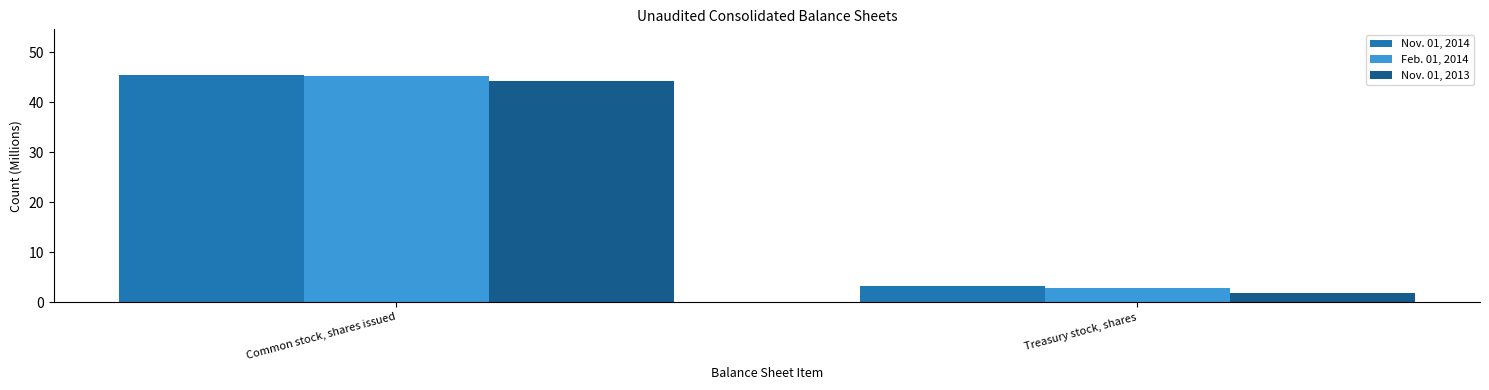

Reading right to left, list all the values displayed in this chart.

Nov. 01, 2014: Treasury stock, shares=3.2	Common stock, shares issued=45.5
Feb. 01, 2014: Treasury stock, shares=2.9	Common stock, shares issued=45.2
Nov. 01, 2013: Treasury stock, shares=1.9	Common stock, shares issued=44.2